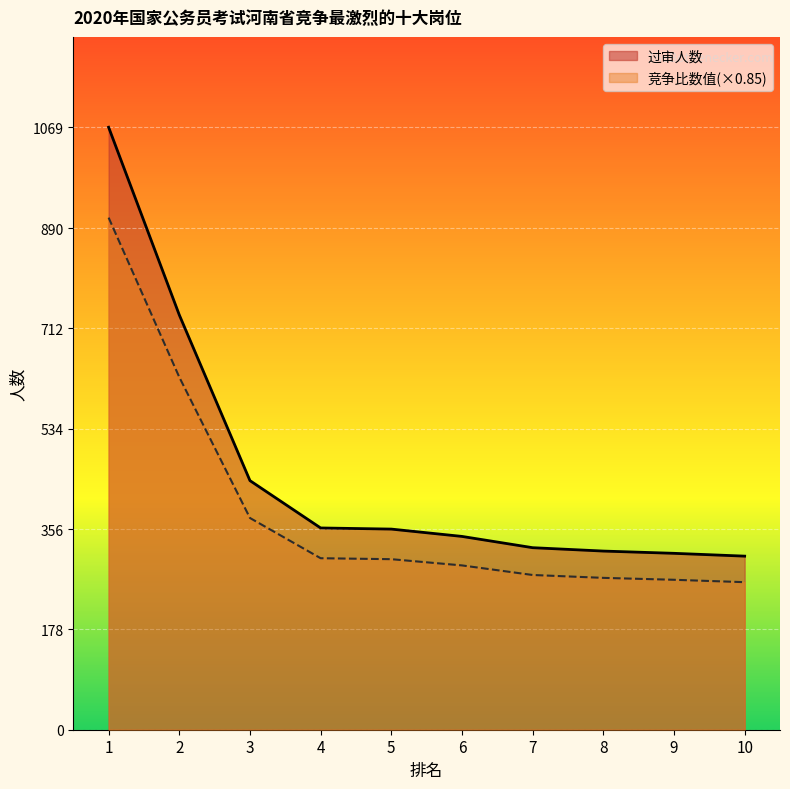

At which category is the sum across all series the highest?

1